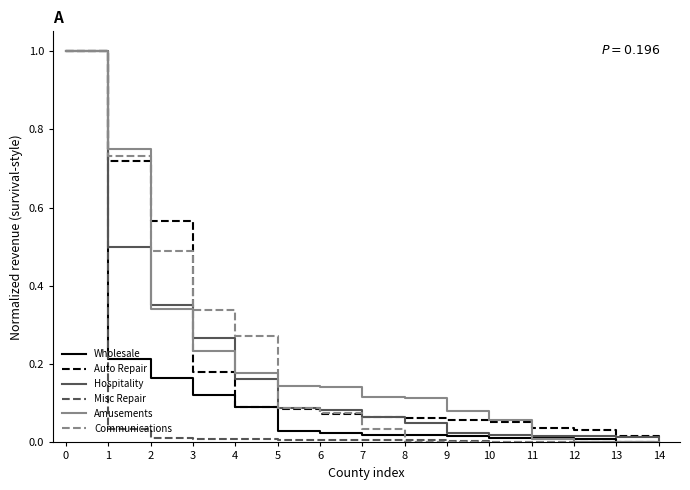

What is the sum of all Amusements values?

3.2